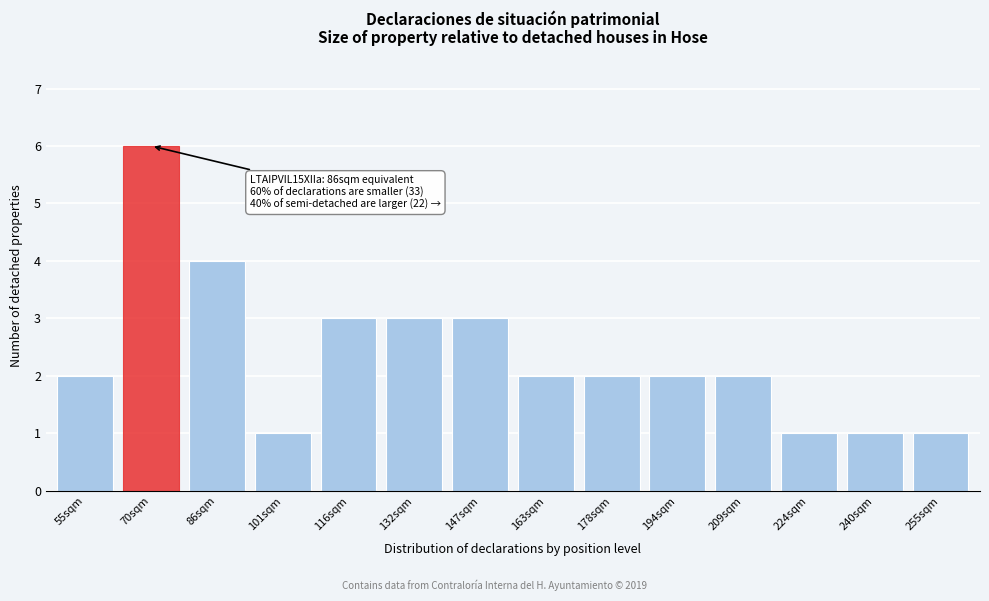

Reading left to right, list all the values displayed in this chart.

2	6	4	1	3	3	3	2	2	2	2	1	1	1